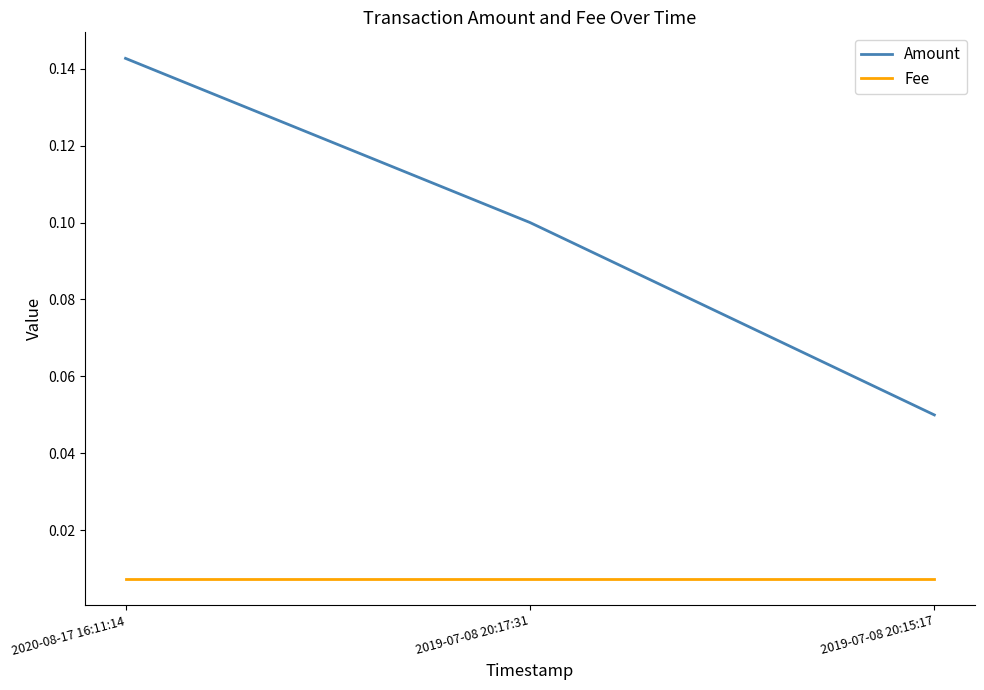

Which category has the highest value across all series?

2020-08-17 16:11:14